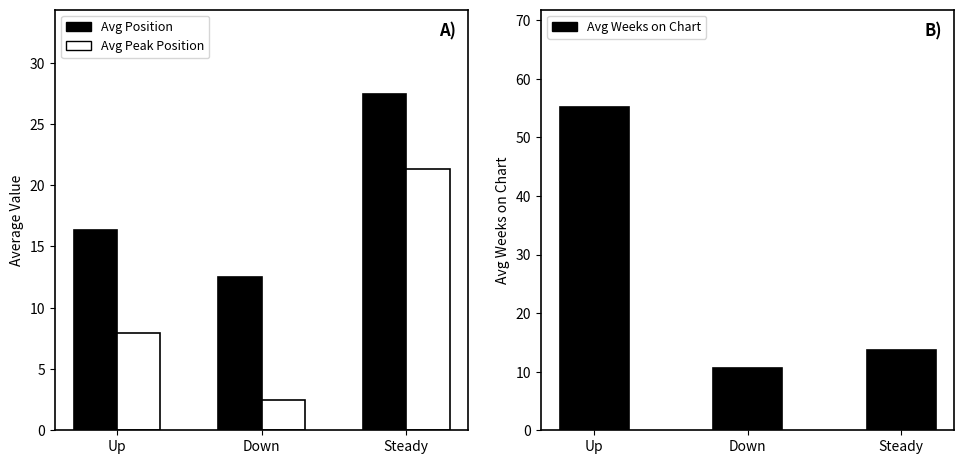

Between Up and Down, which series saw the biggest shift?

Avg Weeks on Chart